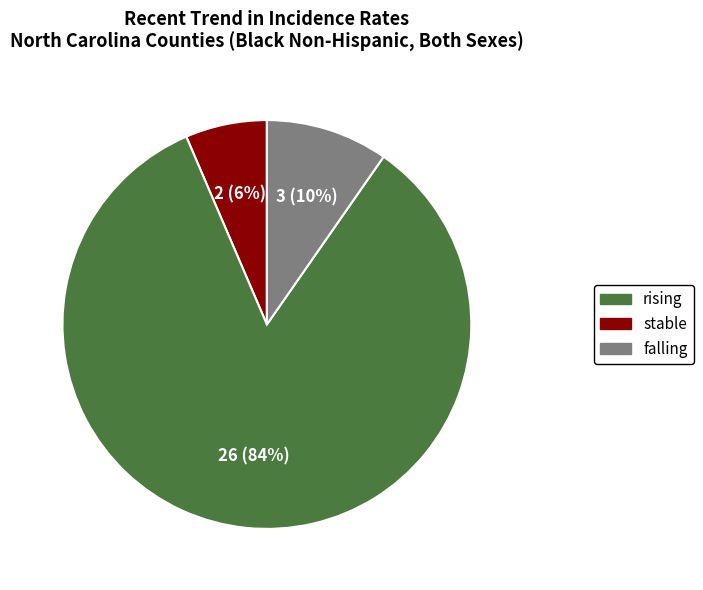

How many segments does this pie chart have?

3